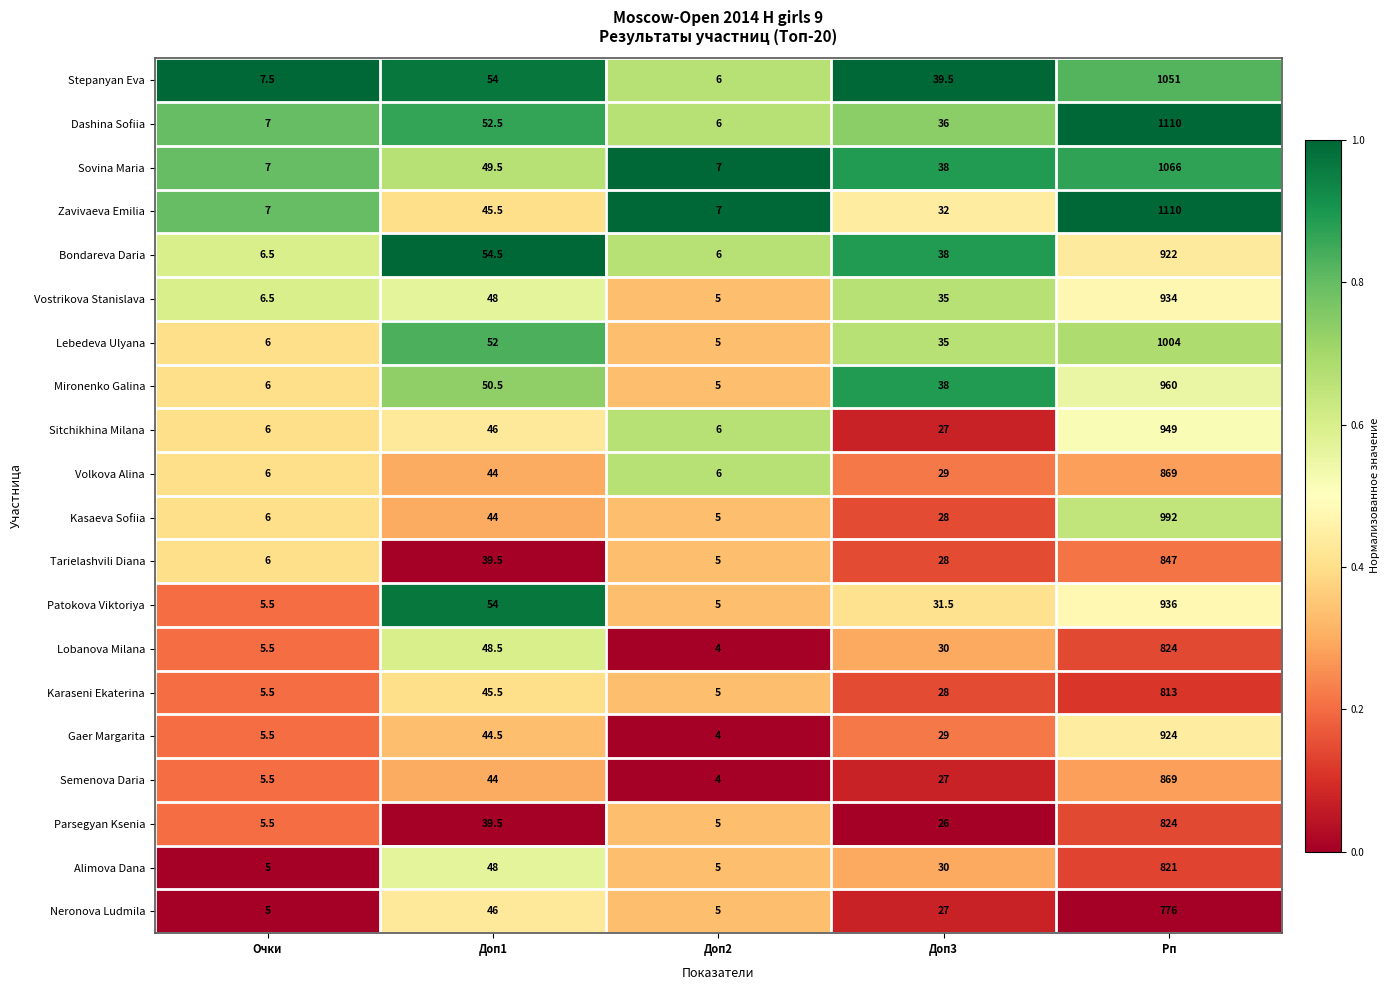

What is the total value across all series at Доп3?

632.0